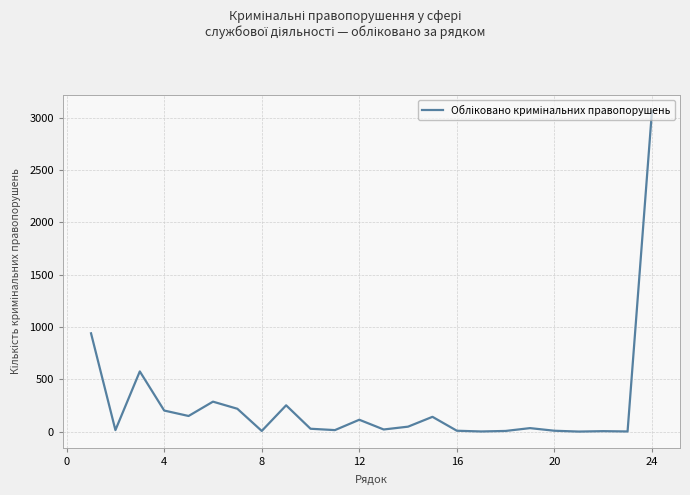

What is the maximum value shown in the chart?

3062